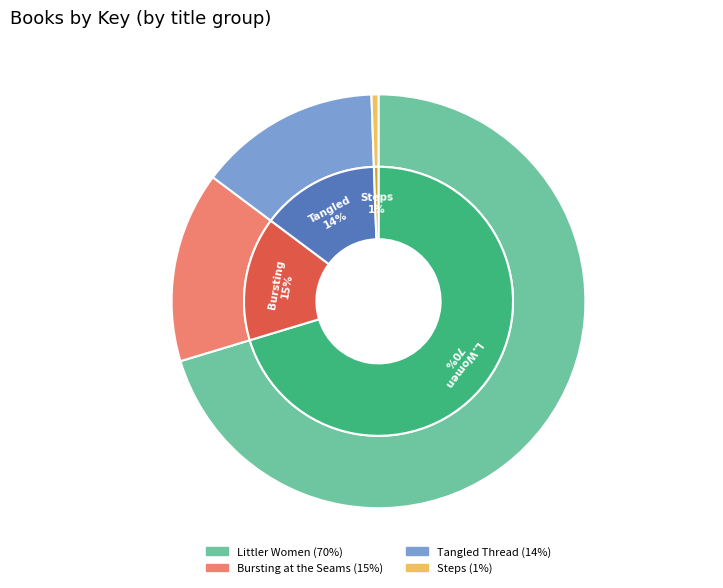

Is it true that Tangled Thread
(9781481404433) is 14% of the pie?

True